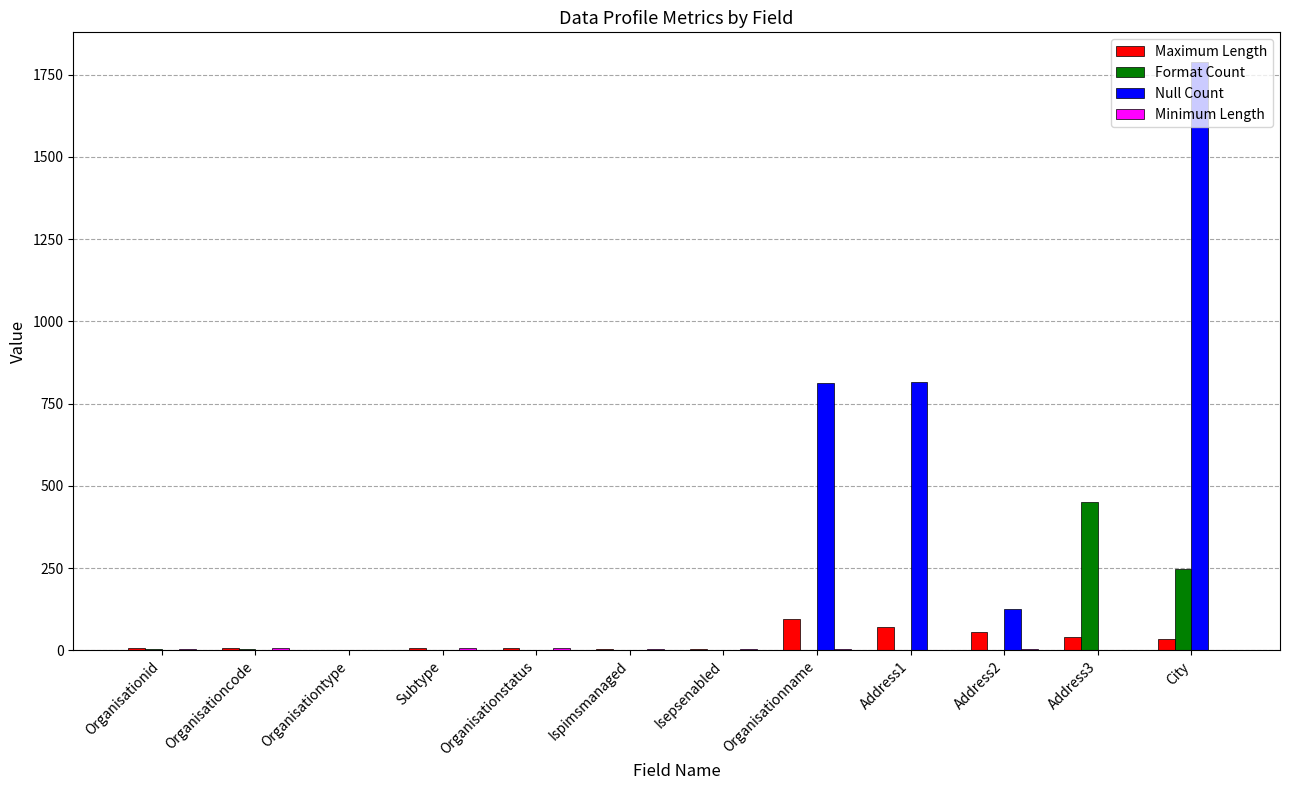

Is it true that Format Count equals 2 at Ispimsmanaged?

True